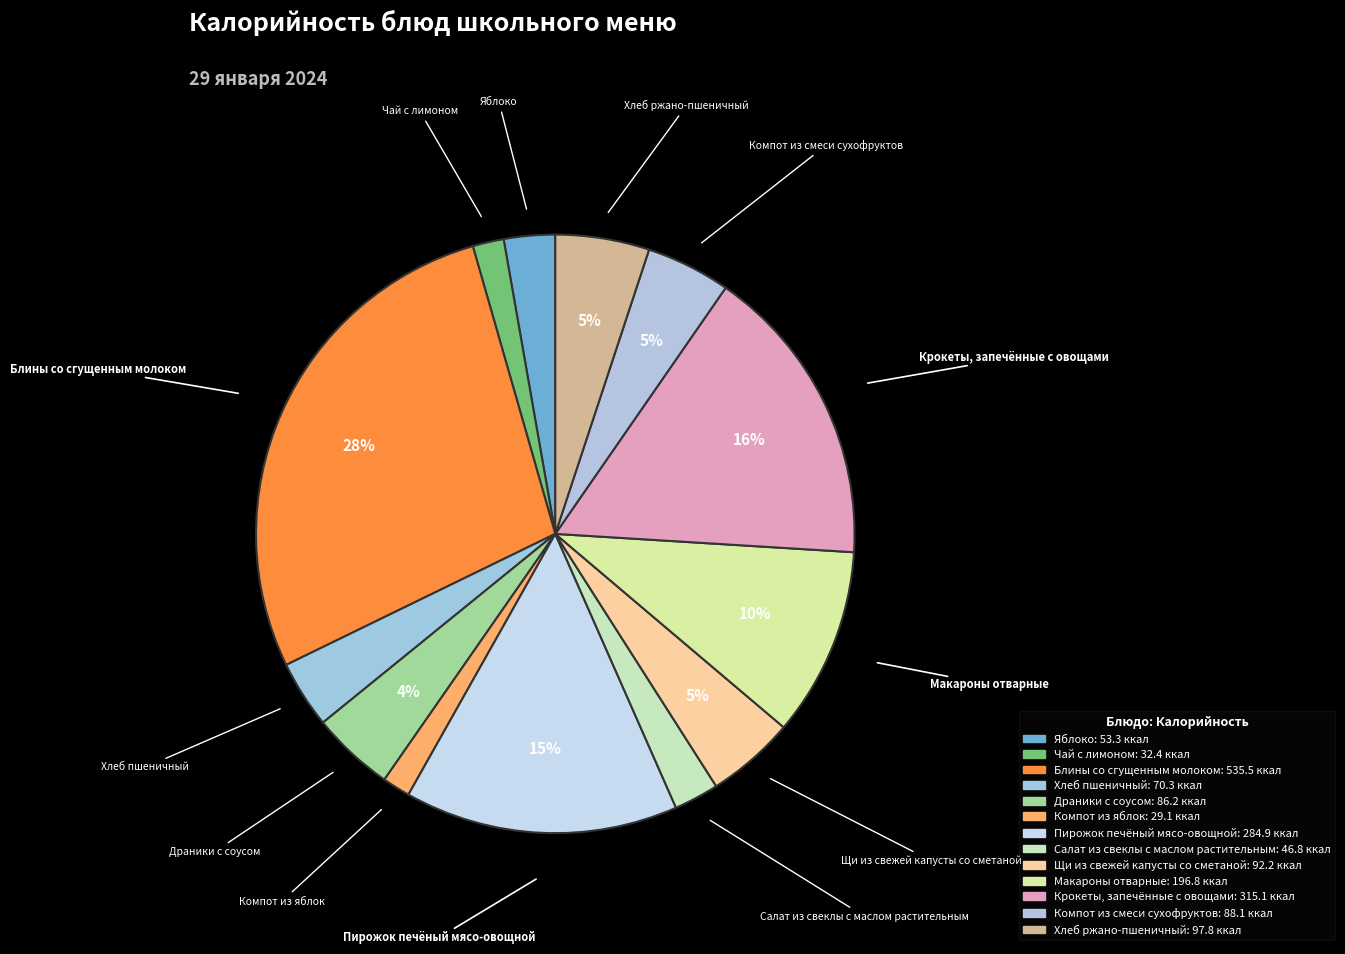

The Блины со сгущенным молоком slice represents 28% of the pie. True or false?

True